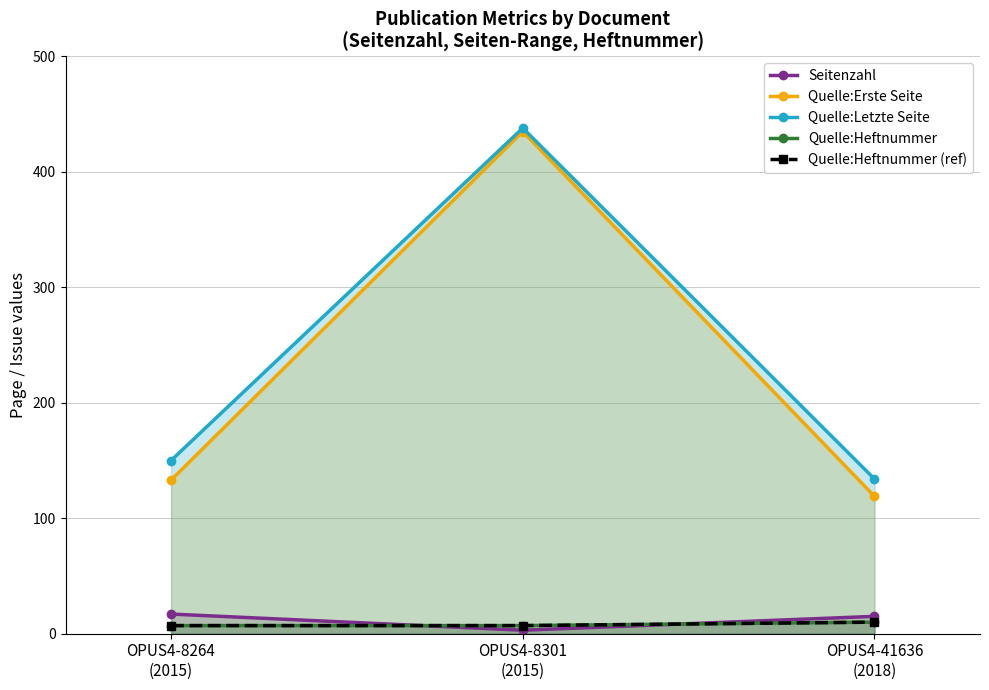

Does the chart have visible grid lines?

Yes